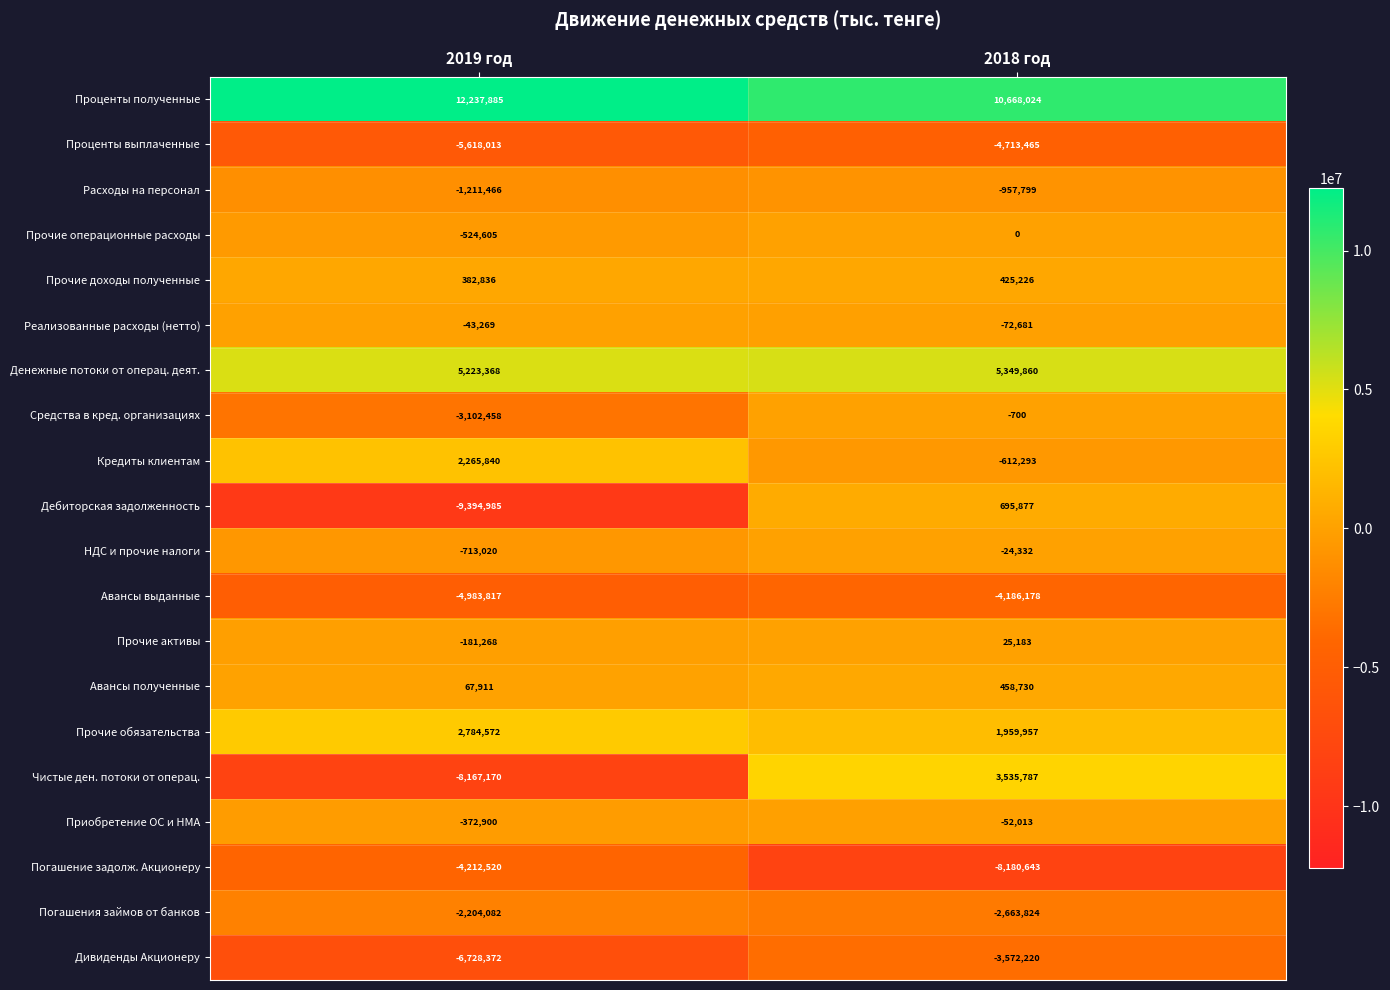

Which series has the widest spread of values?

Чистые ден. потоки от операц.